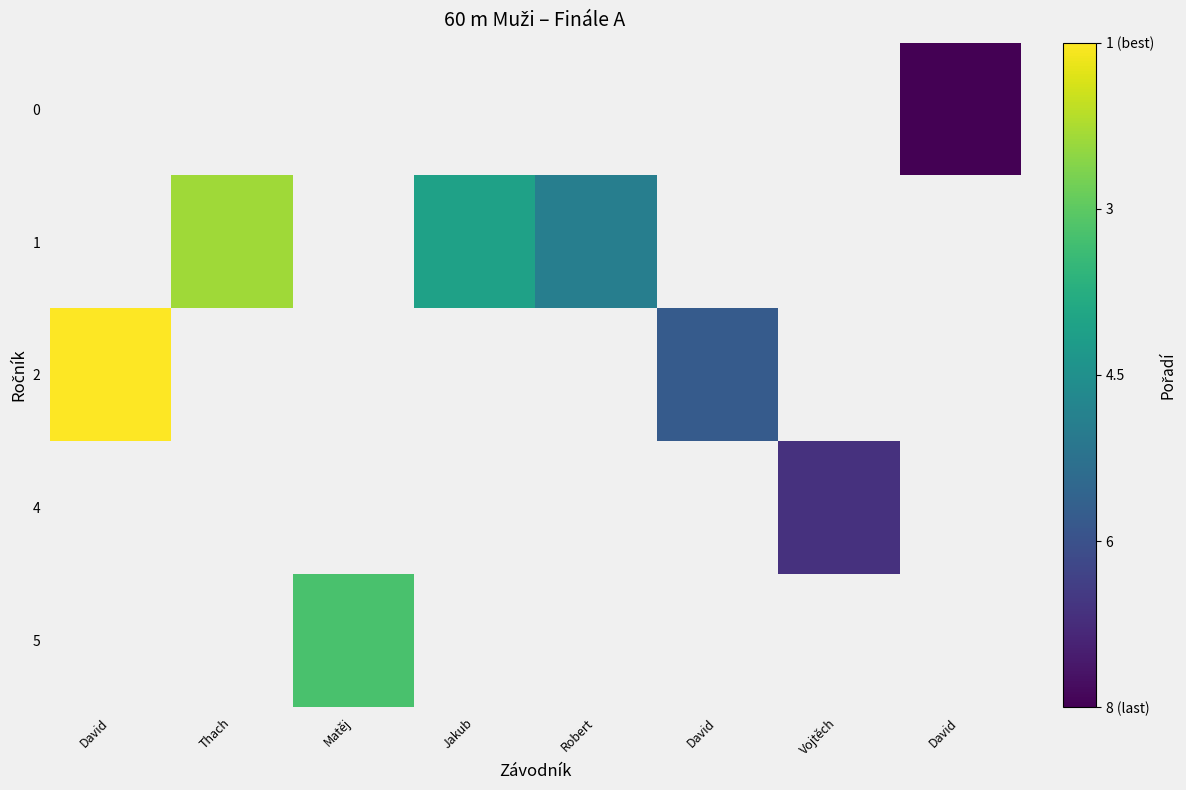

True or false: row_4 has a value of 1.0 at Matěj.

False